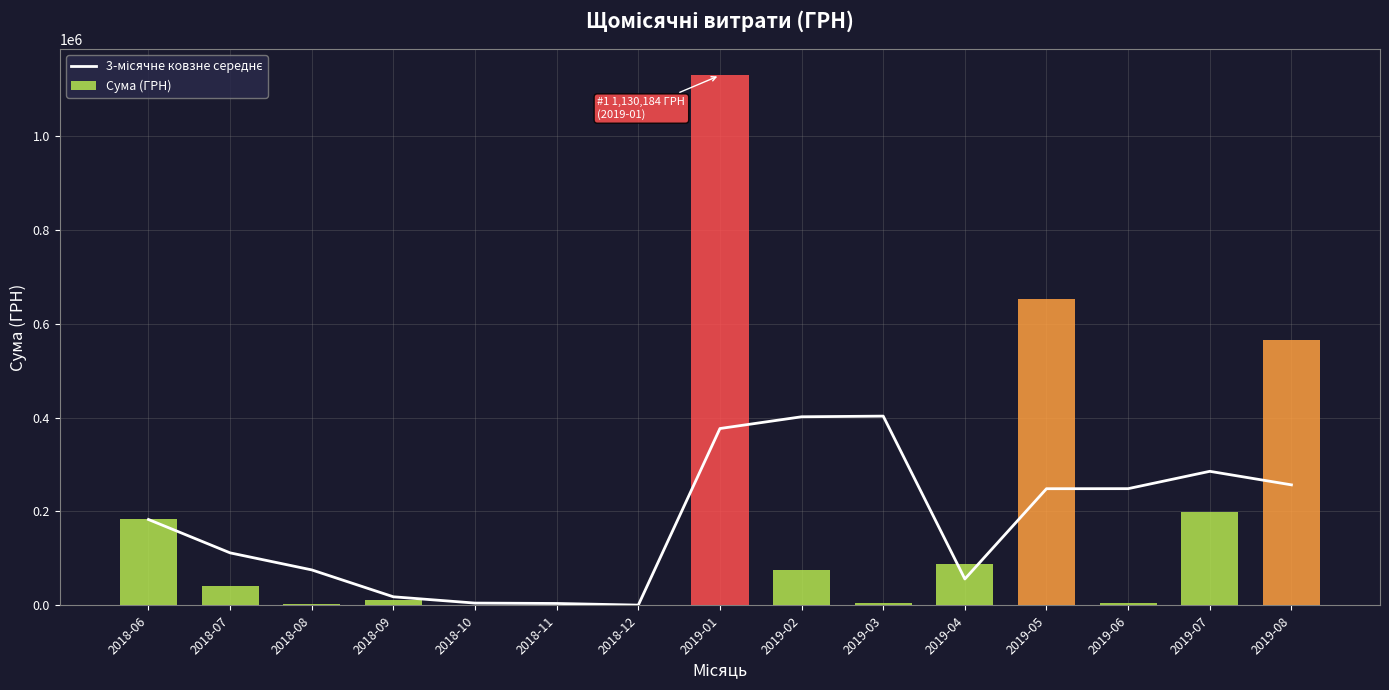

Between 2019-01 and 2019-02, which series saw the biggest shift?

Сума (ГРН)